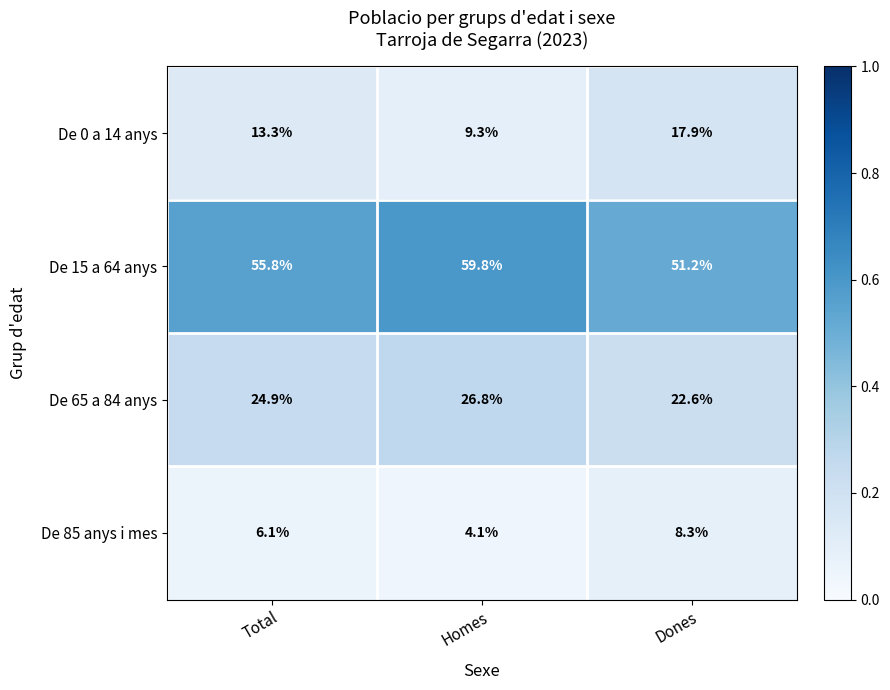

The De 0 a 14 anys series shows 17.9 at Dones. True or false?

True